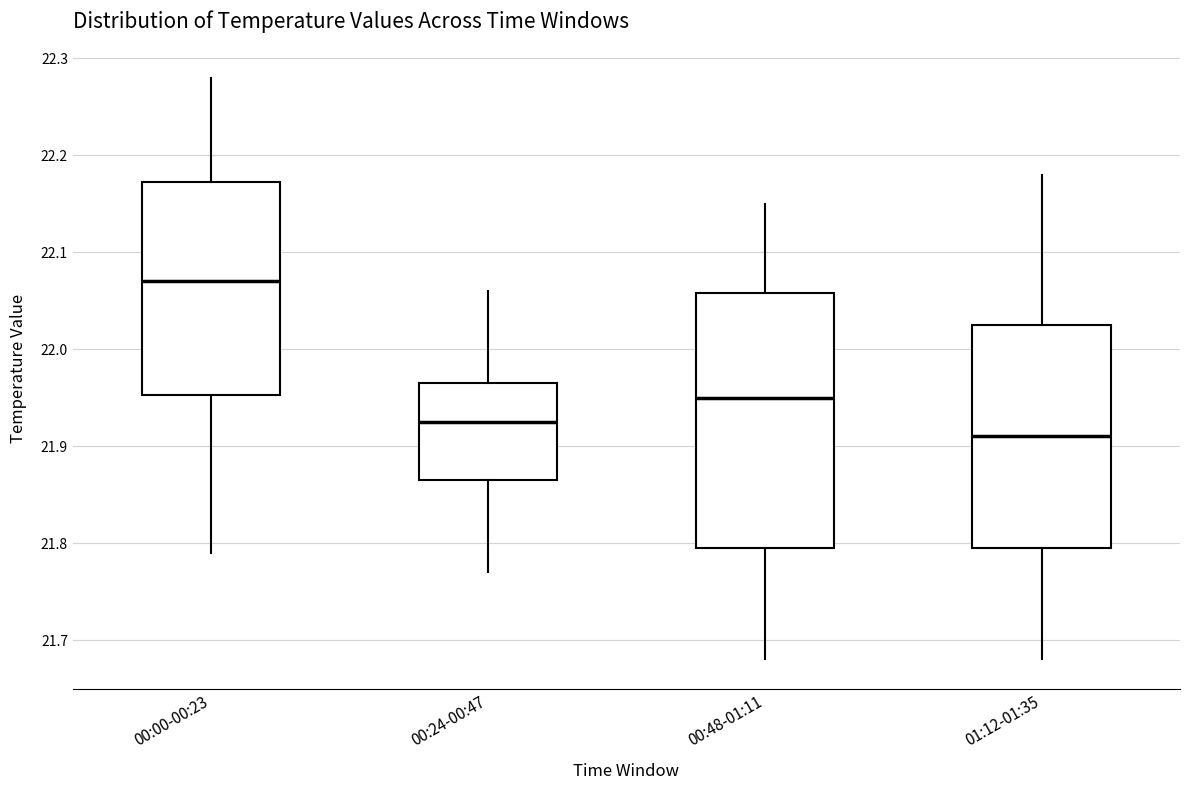

Which box is the tallest, from its lower edge to its upper edge?

00:48-01:11